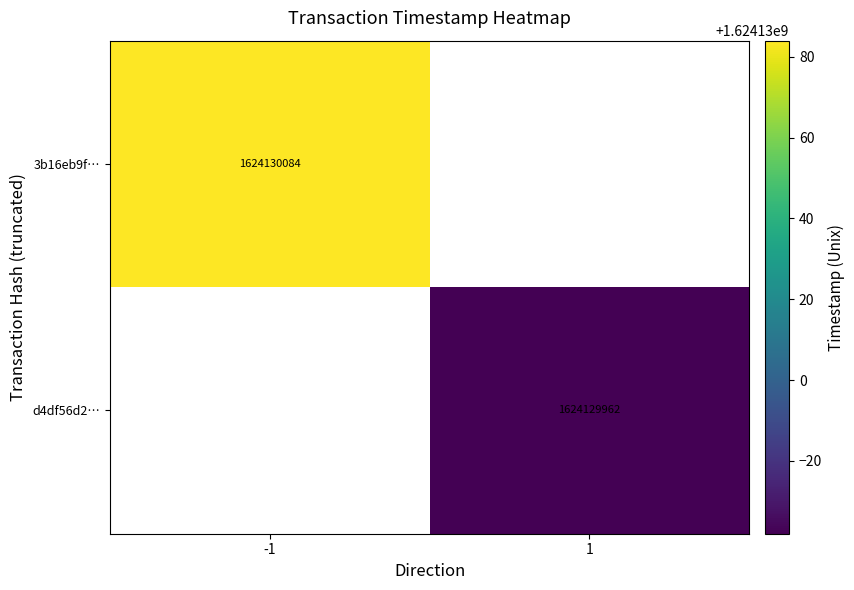

What is the highest value of the d4df56d2b1a8f39c884fe1ef7133ed2179dd539 series?

1624129962